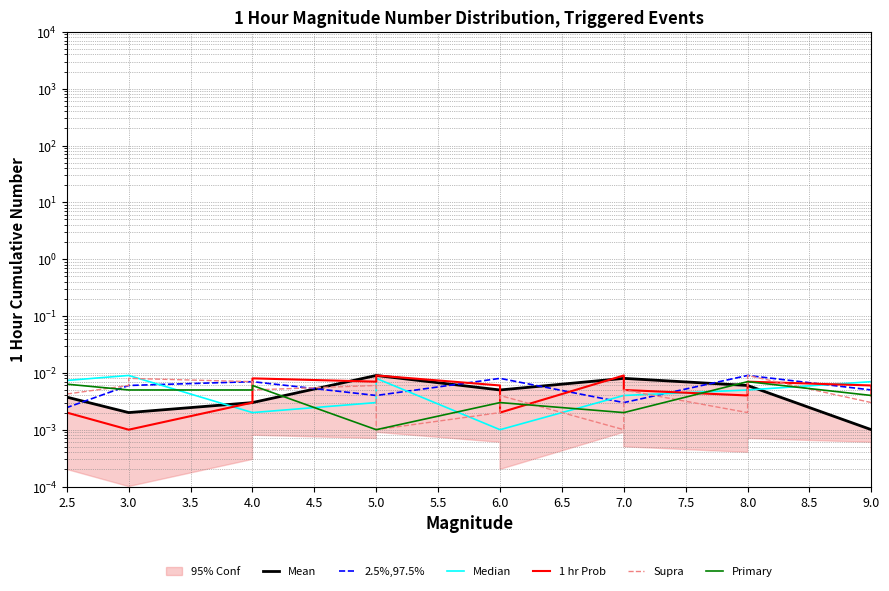

Reading left to right, transcribe all the data shown in this chart.

Mean: 0.0	0.0	0.0	0.0	0.0	0.0	0.0	0.0	0.0	0.0	0.0	0.0	0.0	0.0	0.0	0.0	0.0	0.0
2.5%,97.5%: 0.0	0.0	0.0	0.0	0.0	0.0	0.0	0.0	0.0	0.0	0.0	0.0	0.0	0.0	0.0	0.0	0.0	0.0
Median: 0.0	0.0	0.0	0.0	0.0	0.0	0.0	0.0	0.0	0.0	0.0	0.0	0.0	0.0	0.0	0.0	0.0	0.0
1 hr Prob: 0.0	0.0	0.0	0.0	0.0	0.0	0.0	0.0	0.0	0.0	0.0	0.0	0.0	0.0	0.0	0.0	0.0	0.0
Supra: 0.0	0.0	0.0	0.0	0.0	0.0	0.0	0.0	0.0	0.0	0.0	0.0	0.0	0.0	0.0	0.0	0.0	0.0
Primary: 0.0	0.0	0.0	0.0	0.0	0.0	0.0	0.0	0.0	0.0	0.0	0.0	0.0	0.0	0.0	0.0	0.0	0.0